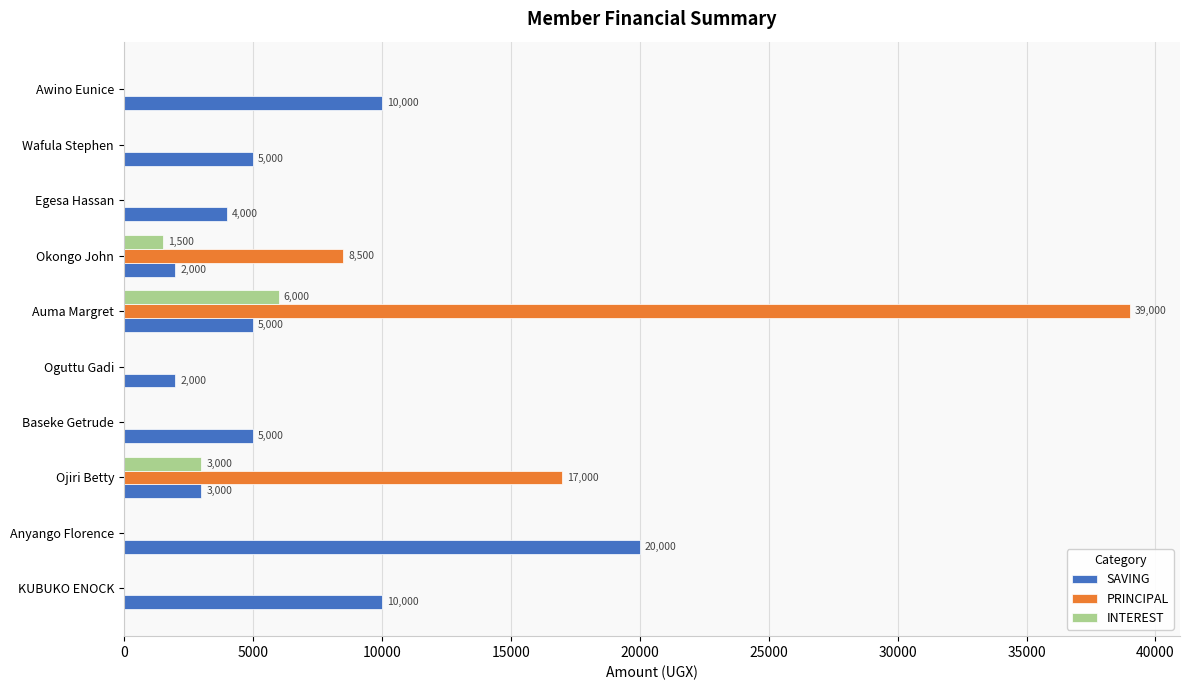

What is the average value of the INTEREST series?

1050